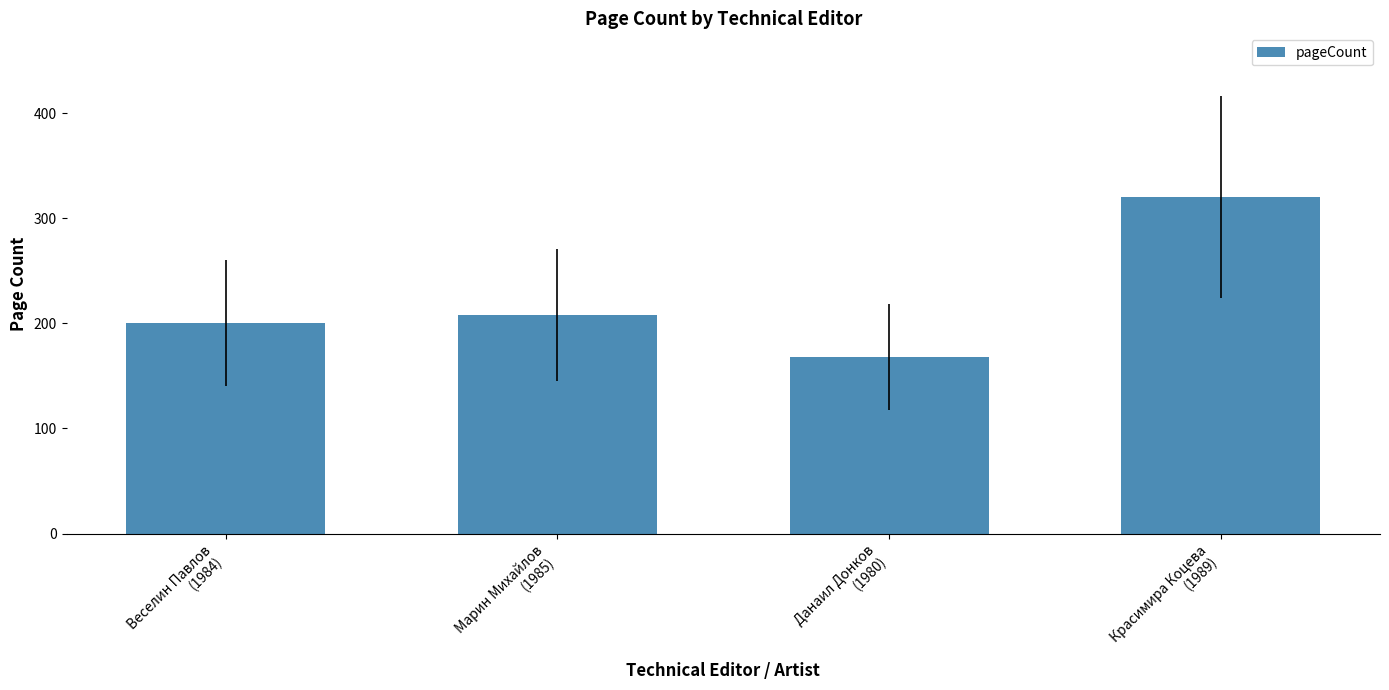

Reading left to right, transcribe all the data shown in this chart.

200	208	168	320